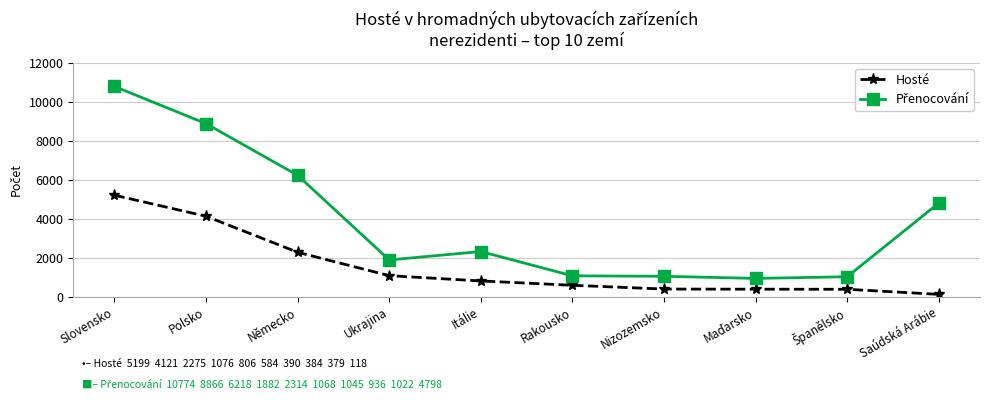

The value of Hosté at Polsko is 6489. True or false?

False